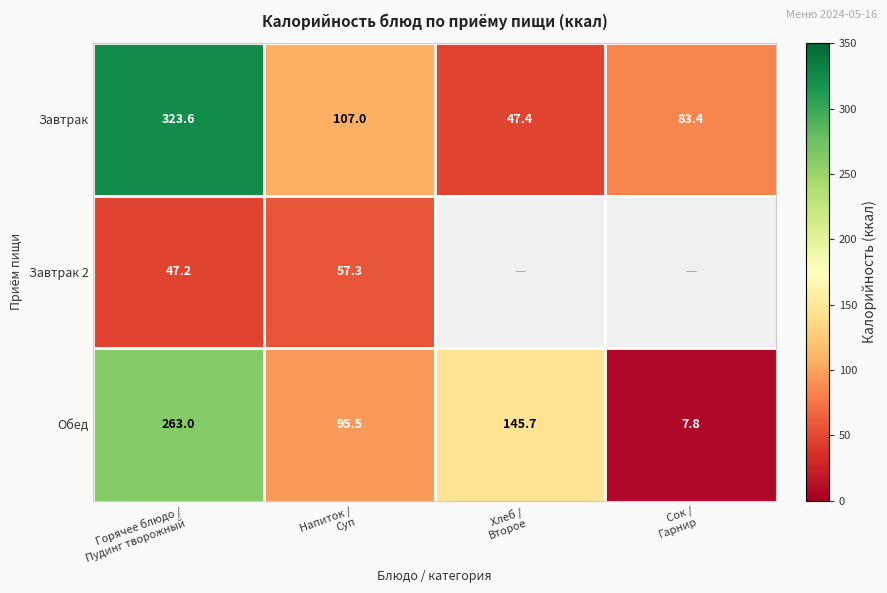

What is the minimum value for Завтрак?

47.4